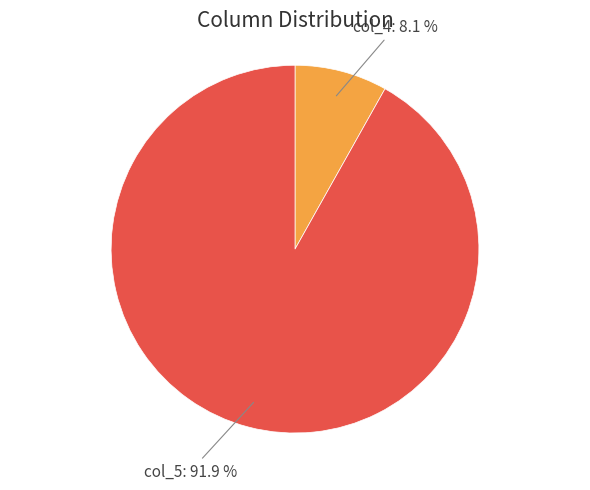

Is there any slice that represents more than half of the pie?

Yes